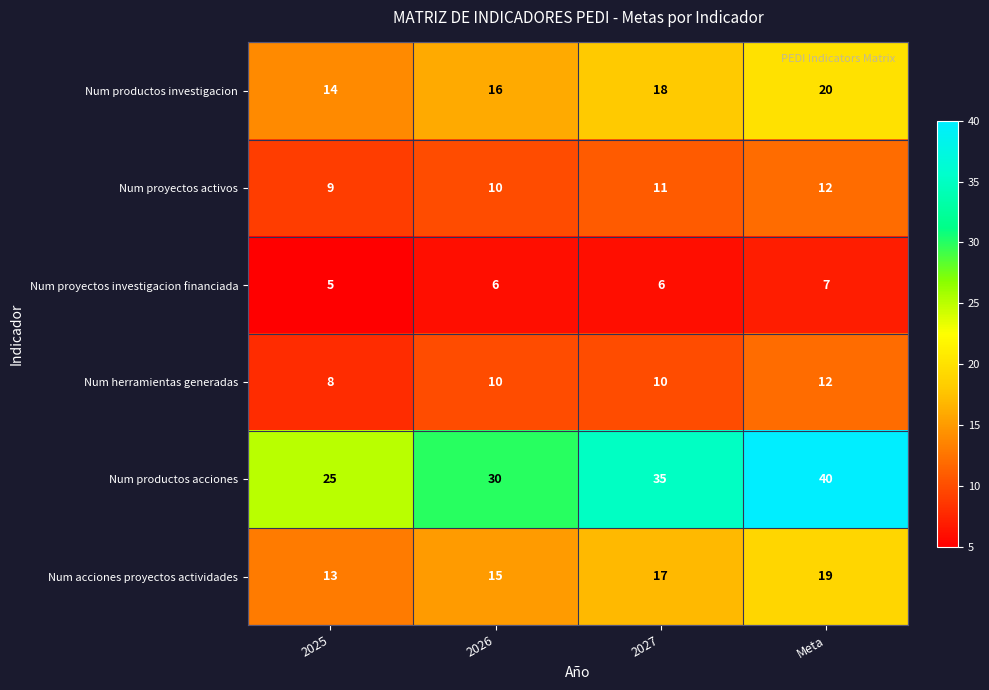

Read the Num proyectos activos value at 2026.

10